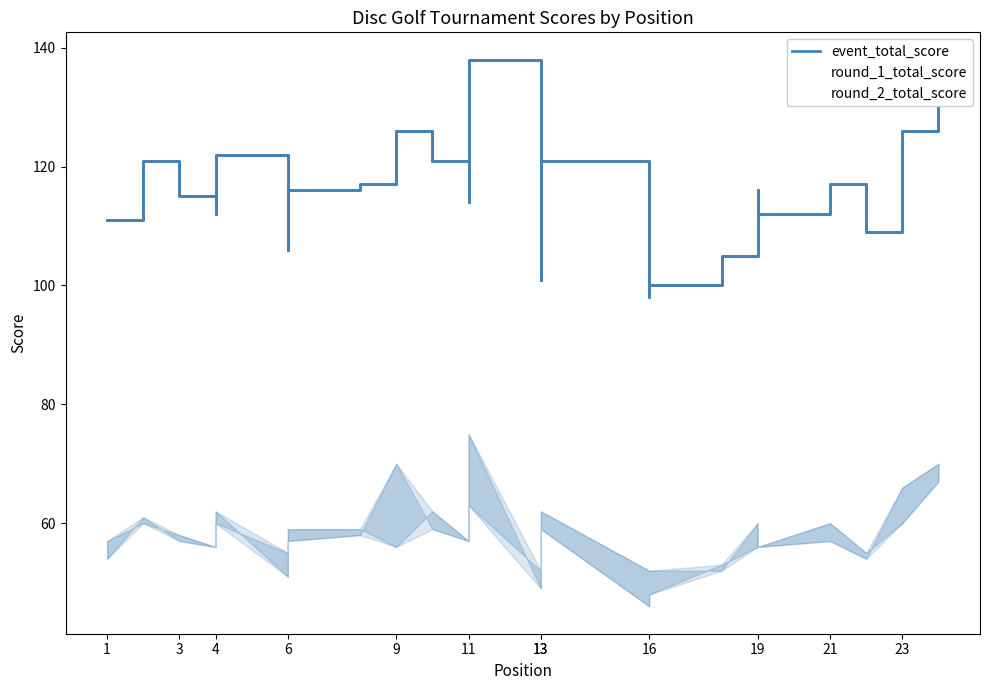

Which series changed the most between 13 and 13?

event_total_score